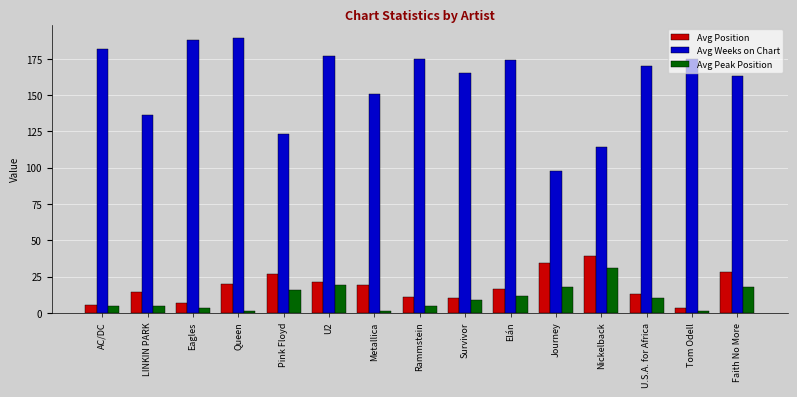

Rank the series at Queen from highest to lowest value.

Avg Weeks on Chart, Avg Position, Avg Peak Position